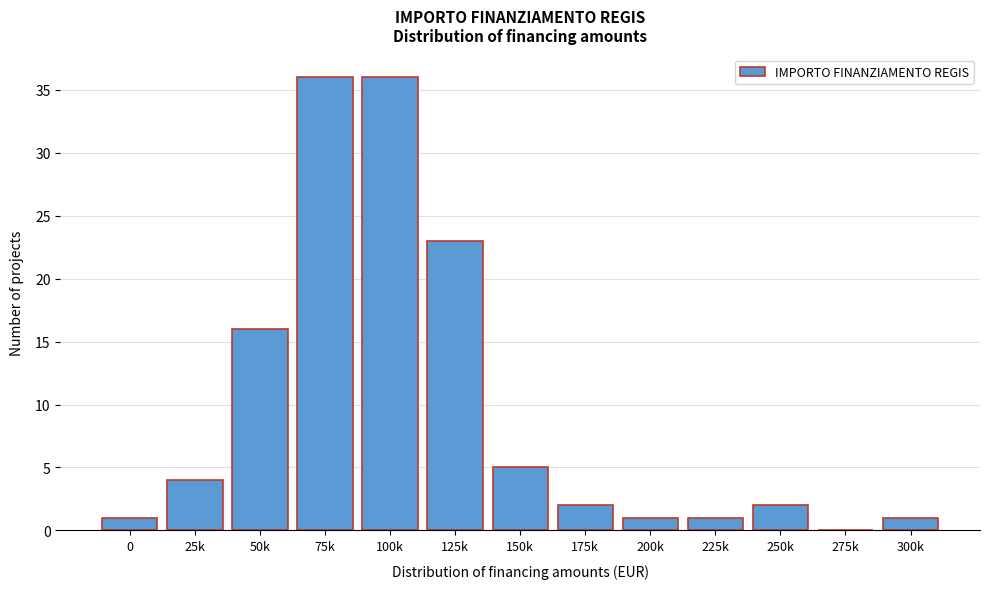

Reading left to right, transcribe all the data shown in this chart.

0=1	25k=4	50k=16	75k=36	100k=36	125k=23	150k=5	175k=2	200k=1	225k=1	250k=2	275k=0	300k=1